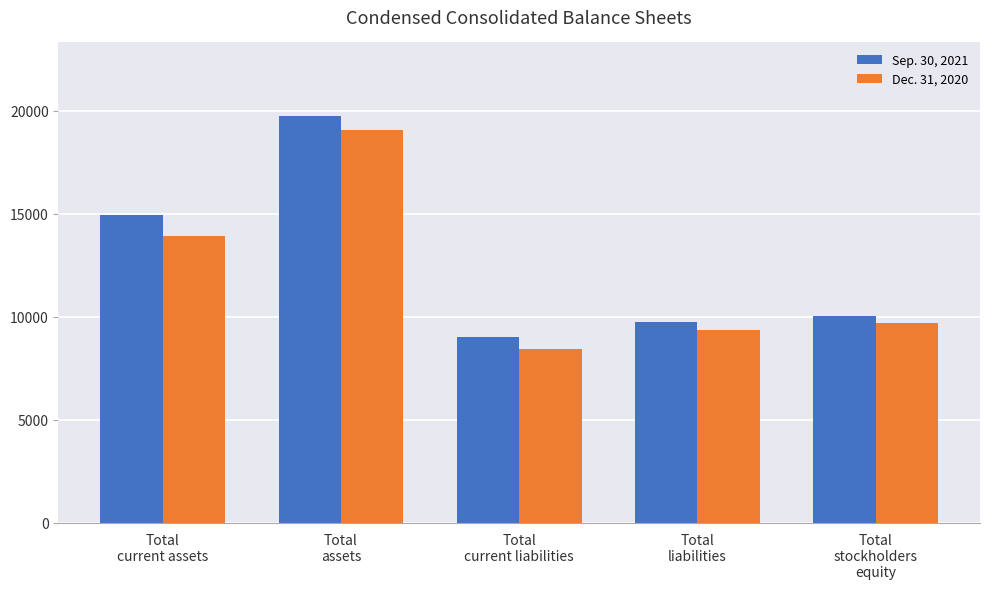

The Sep. 30, 2021 series shows 9044 at Total
current liabilities. True or false?

True